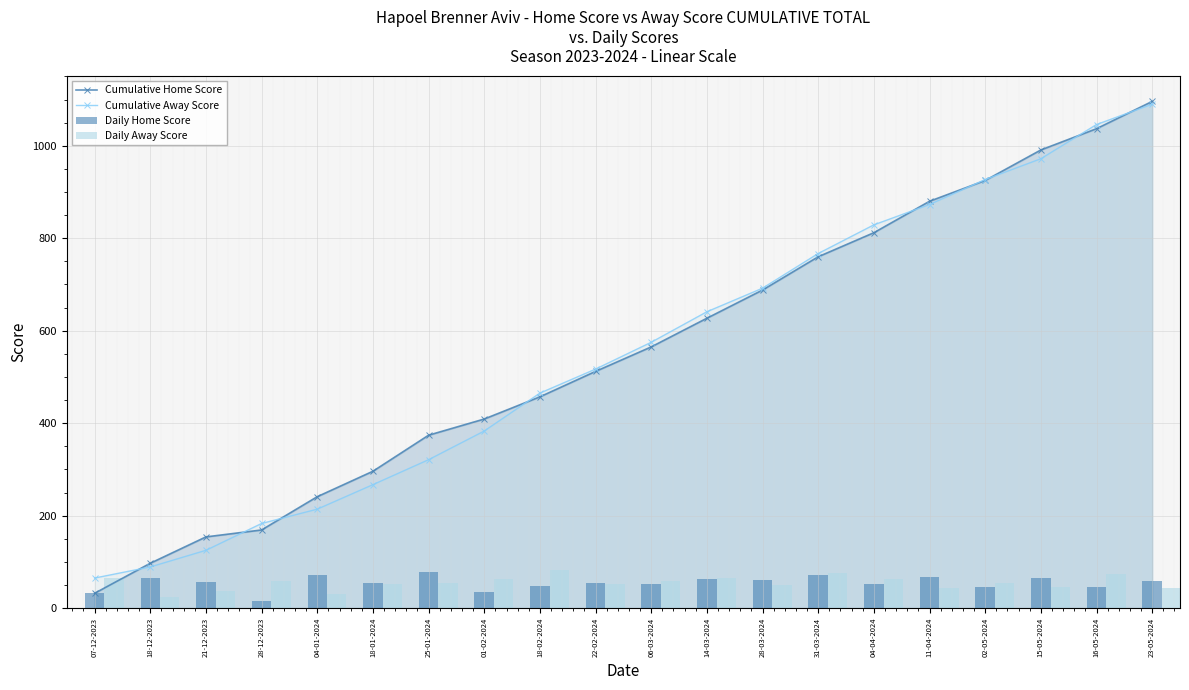

What is the sum of the Daily Away Score values at 14-03-2024 and 22-02-2024?

118